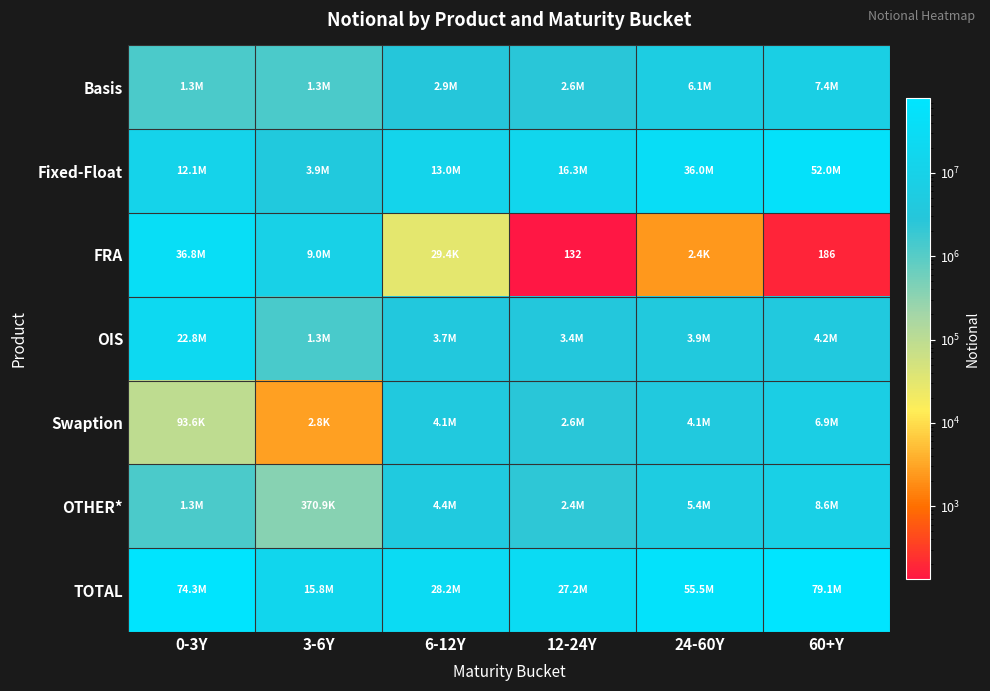

List the labels in order of Swaption value, largest first.

60+Y, 24-60Y, 6-12Y, 12-24Y, 0-3Y, 3-6Y